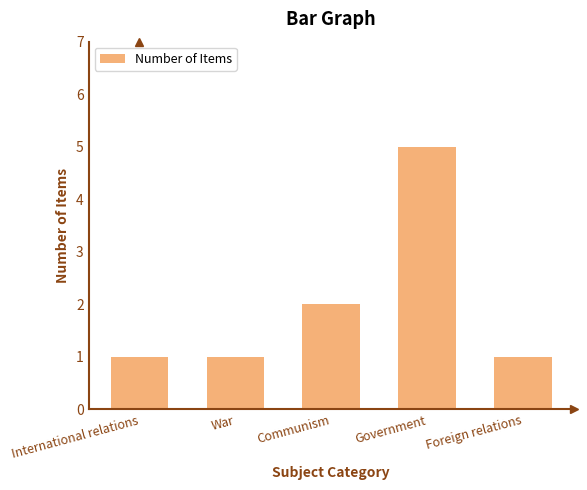

What is the difference between the maximum and minimum values?

4